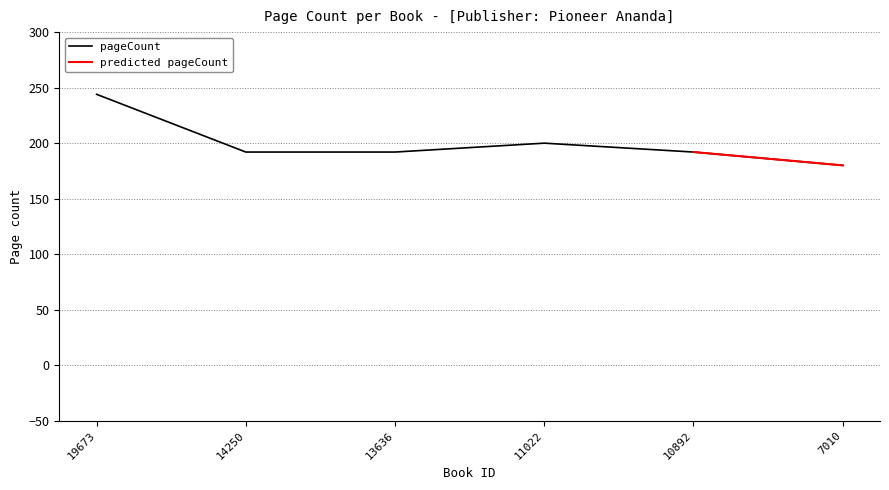

List the labels in order of value, smallest first.

7010, 14250, 13636, 10892, 11022, 19673